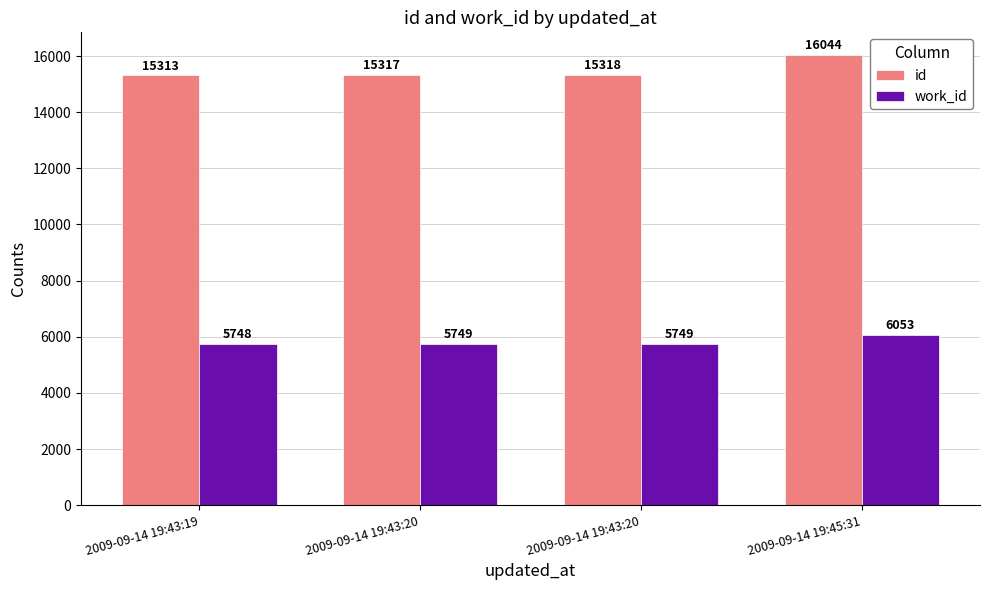

How many groups of bars are there?

4